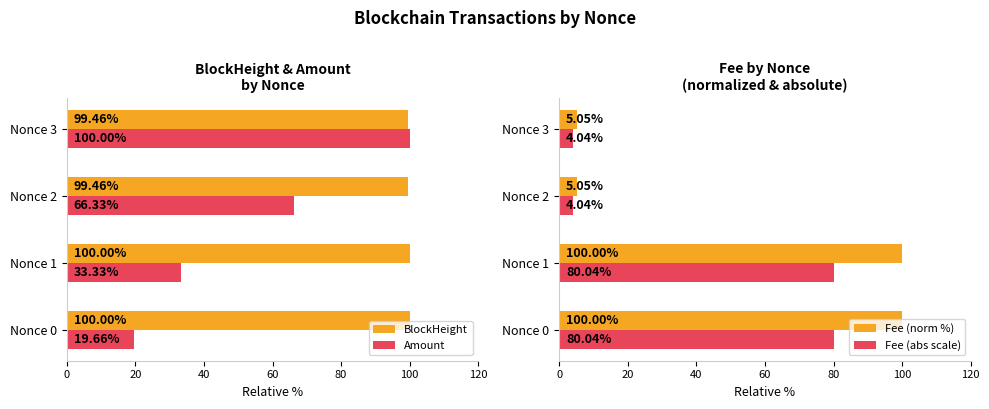

What is the difference between the second highest and minimum values in the BlockHeight series?

0.5